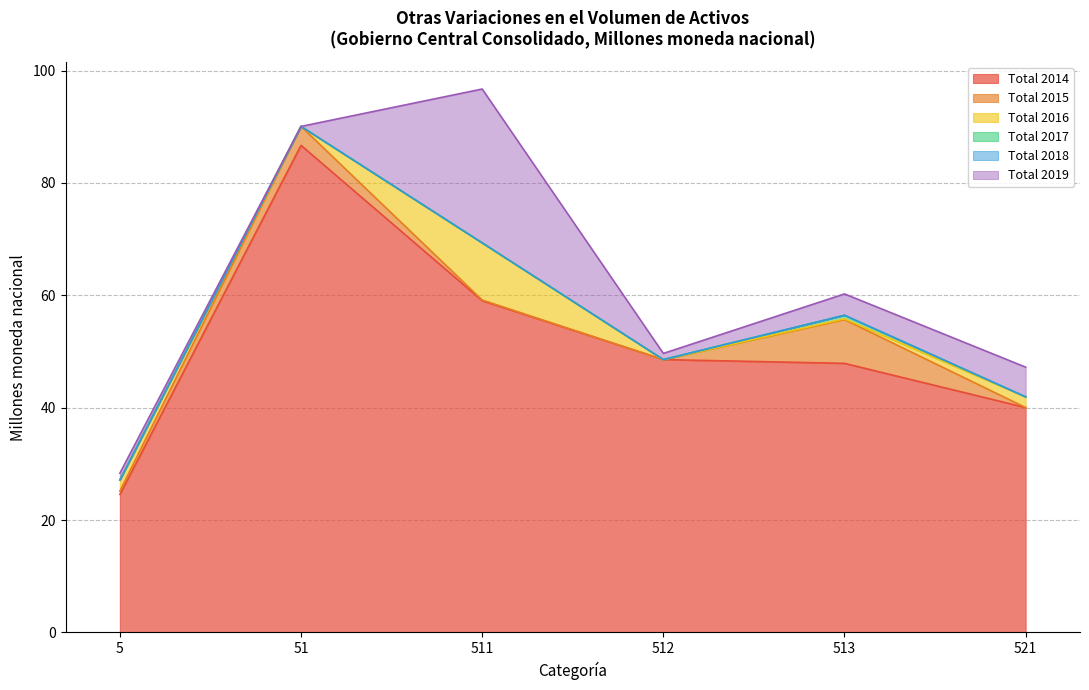

Is it true that Total 2019 equals 1.1 at 512?

True